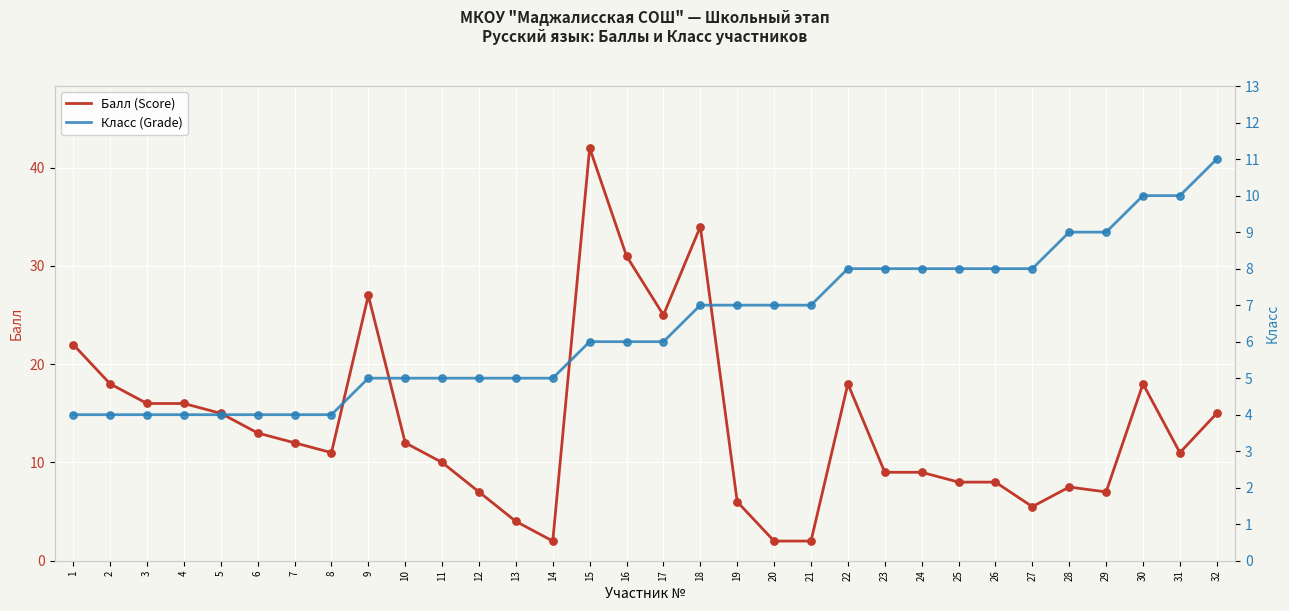

Which series has the largest Y range (max minus min)?

Балл (Score)